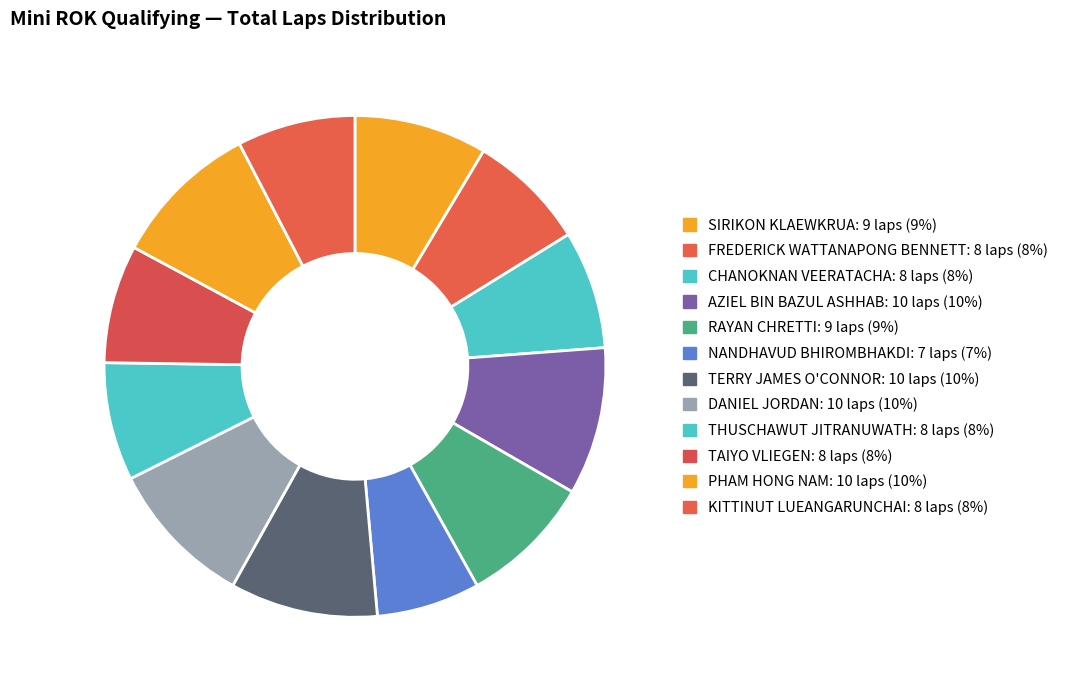

Does AZIEL BIN BAZUL ASHHAB account for over 50% of the chart?

No